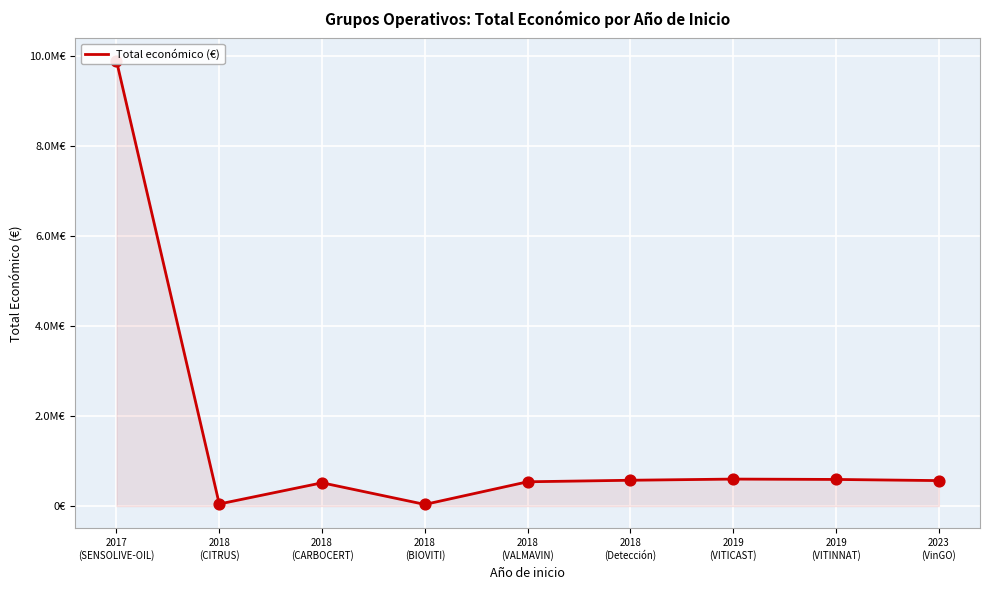

Between 2023
(VinGO) and 2018
(CITRUS), which is larger?

2023
(VinGO)